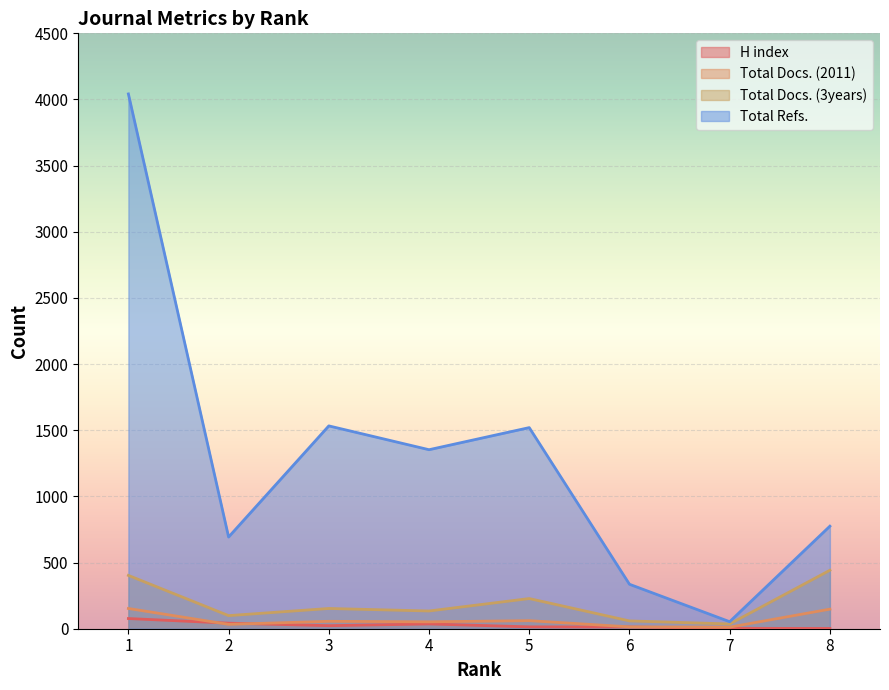

What is the difference between the second highest and second lowest values in the Total Docs. (3years) series?

344